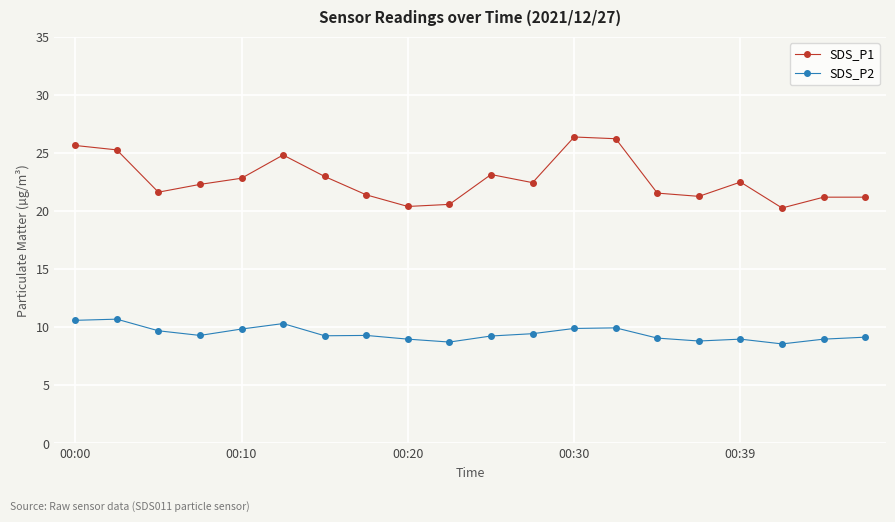

What is the greatest value displayed?

26.4